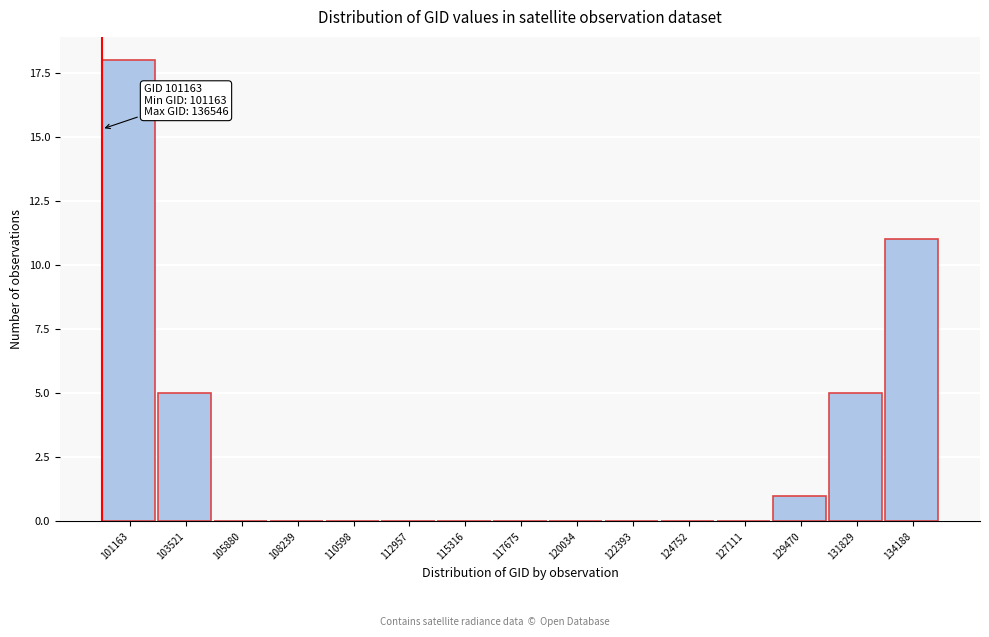

Reading left to right, transcribe all the data shown in this chart.

101163=18	103521=5	105880=0	108239=0	110598=0	112957=0	115316=0	117675=0	120034=0	122393=0	124752=0	127111=0	129470=1	131829=5	134188=11